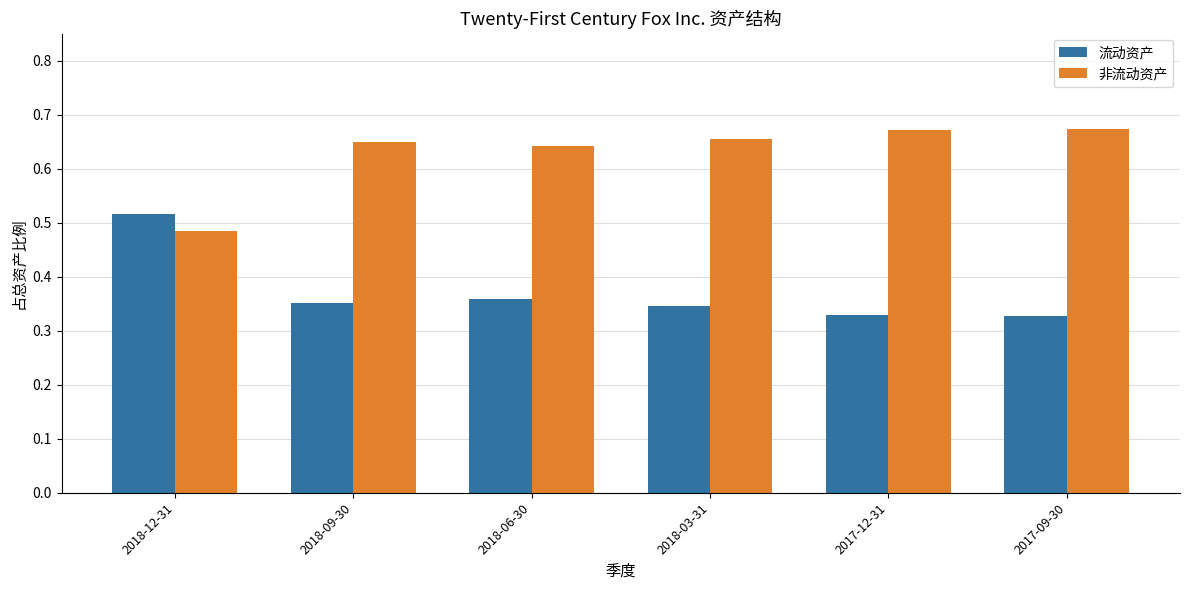

Is the value of 流动资产 at 2018-03-31 greater than the value of 非流动资产 at 2018-12-31?

No